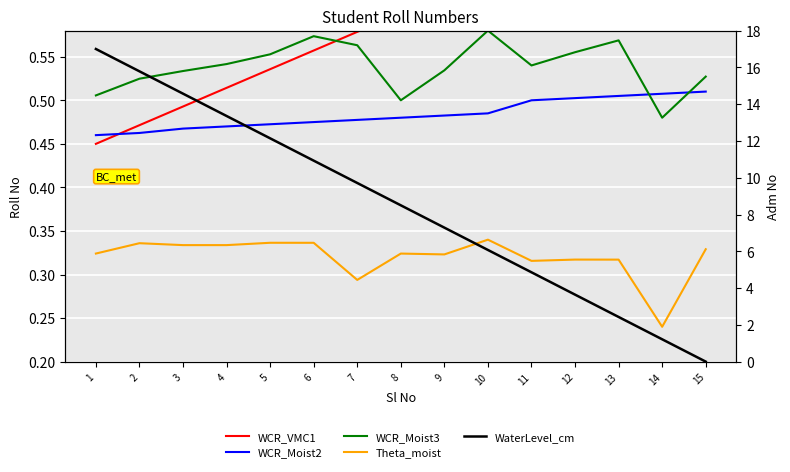

What is the value of the WCR_Moist2 point at the 4th from the left?

0.5